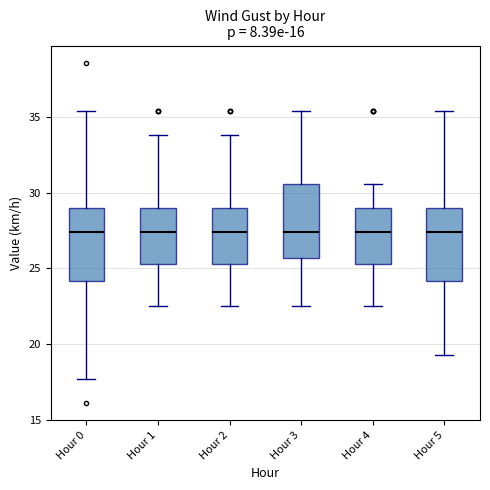

Where does the upper whisker of the box for Hour 0 end on the y-axis? The values are not printed on the chart, so give them approximately, as read against the axis.

35.5